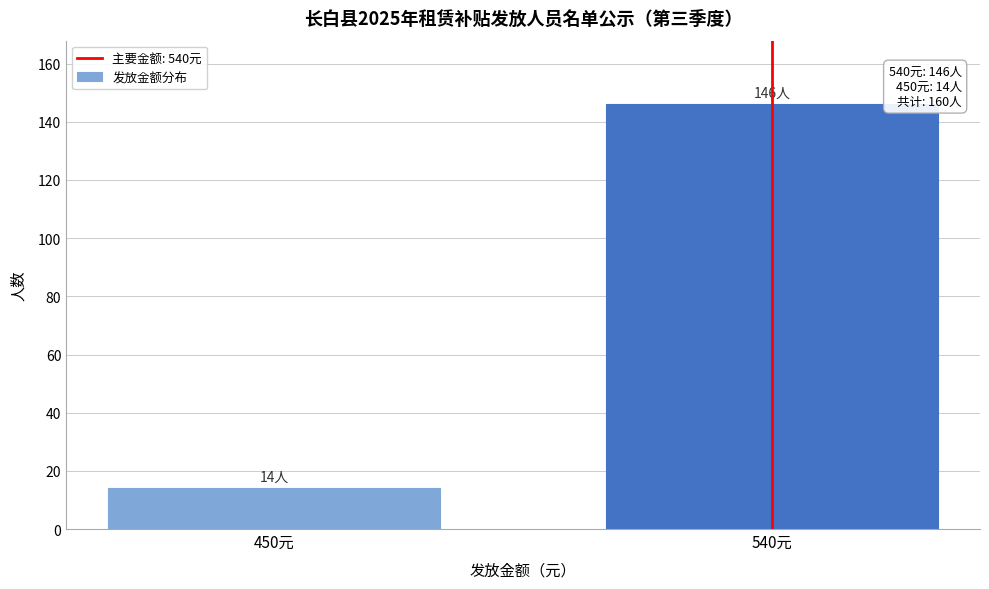

Reading left to right, list all the values displayed in this chart.

450元=14	540元=146